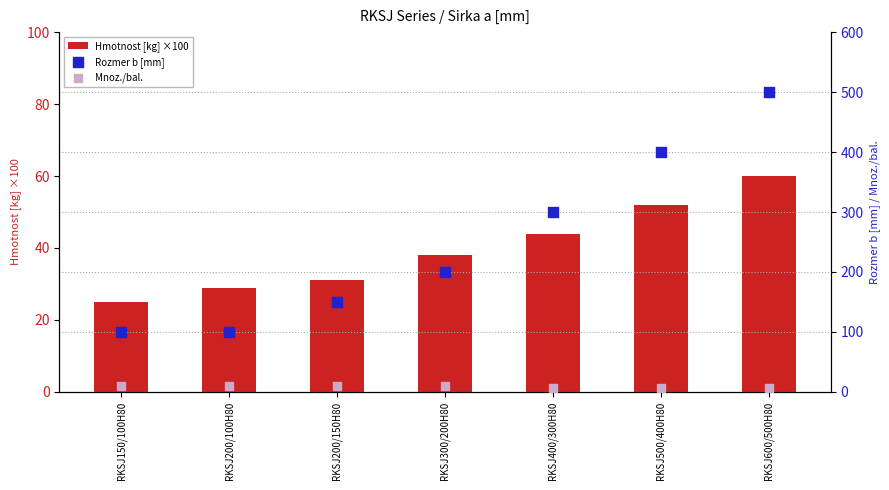

At which category is the sum across all series the highest?

RKSJ600/500H80